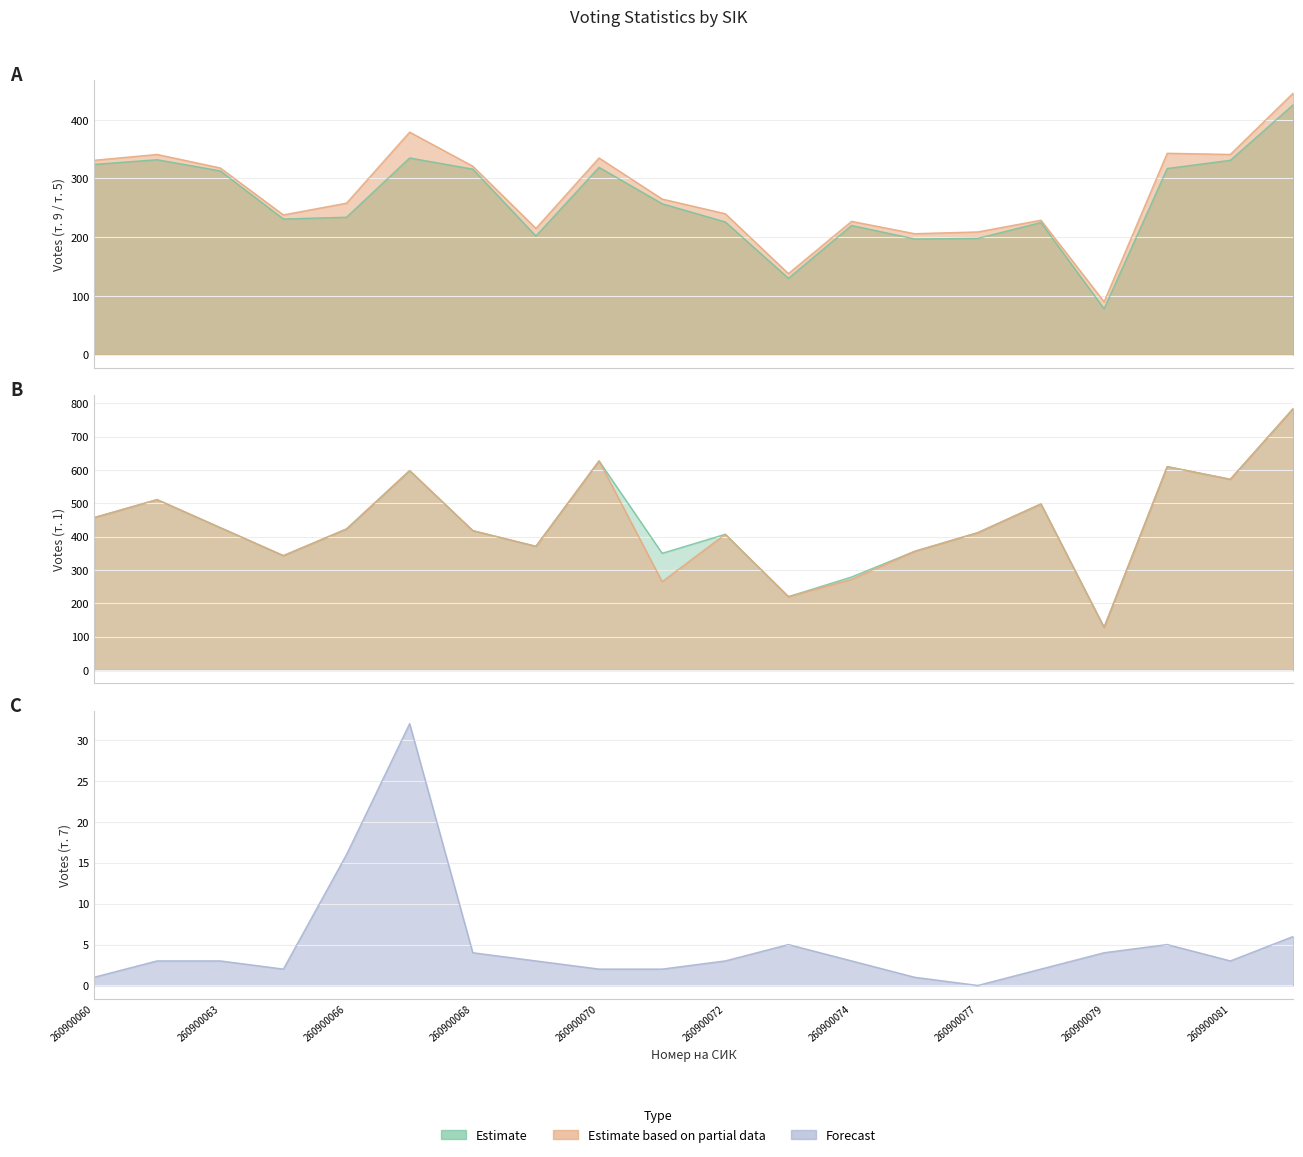

How many lines are shown in the chart?

5